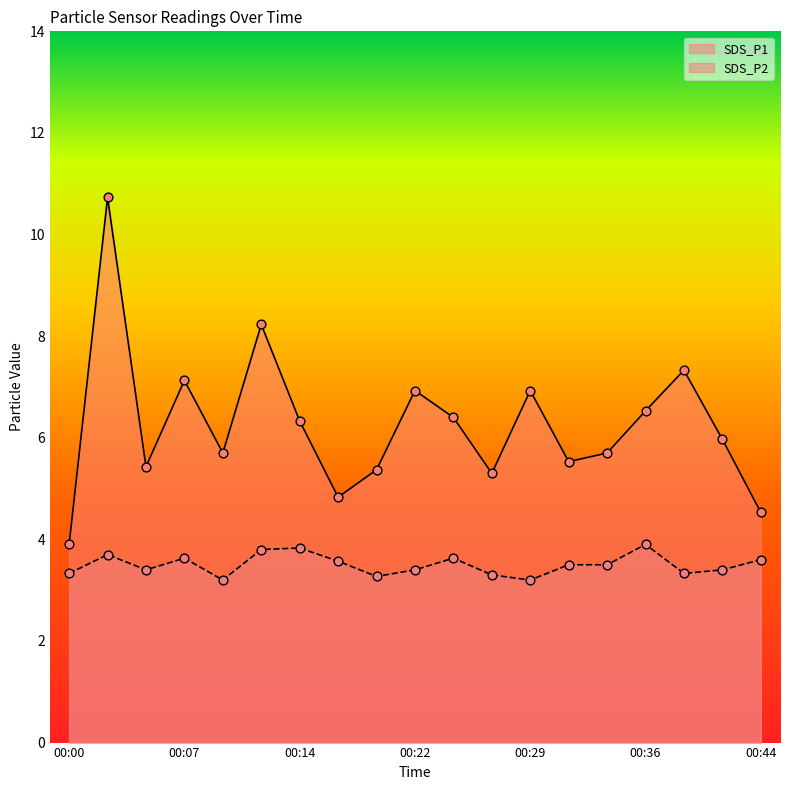

At which category is the sum across all series the highest?

00:02